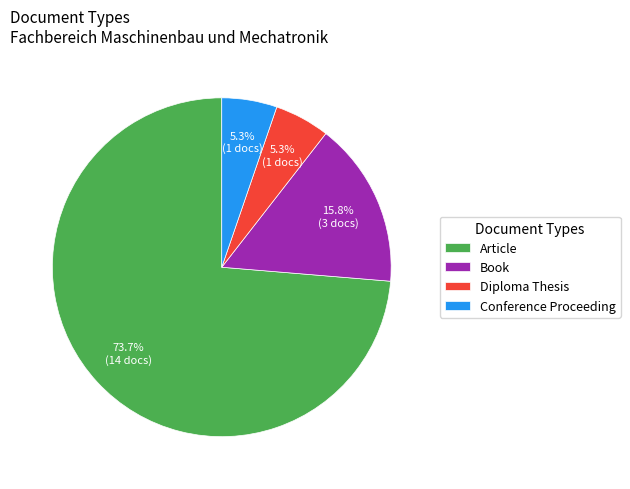

Which category accounts for the majority?

Article